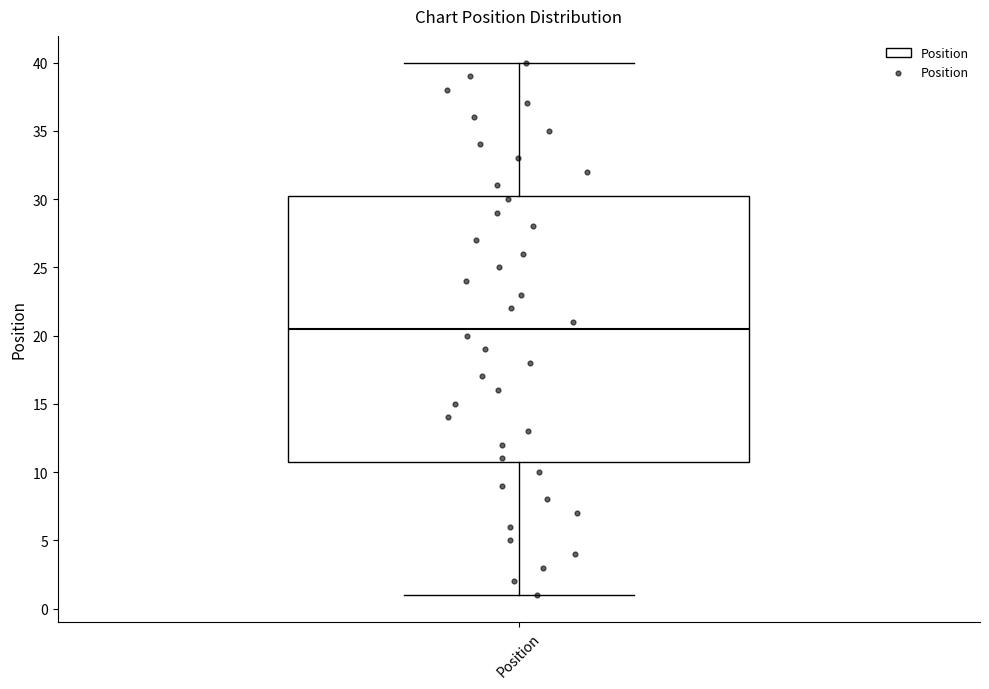

Read this box plot against the y-axis: the position of the median line, the range covered by the box, and the ends of both whiskers. The values are not printed on the chart, so give them approximately, as read against the axis.

median 20.5, box 11.0 to 30.5, whiskers 1.0 to 40.0